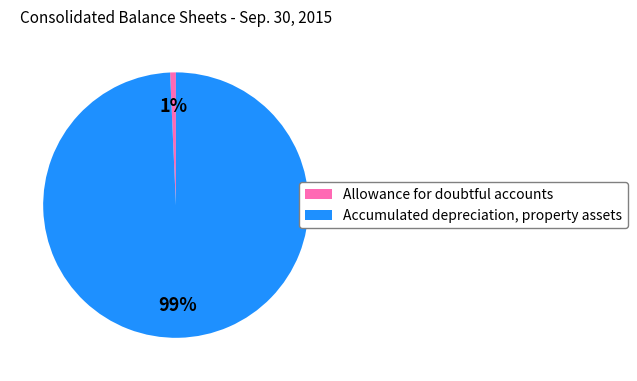

To the nearest percent, what percentage of the pie is Accumulated depreciation, property assets?

99%